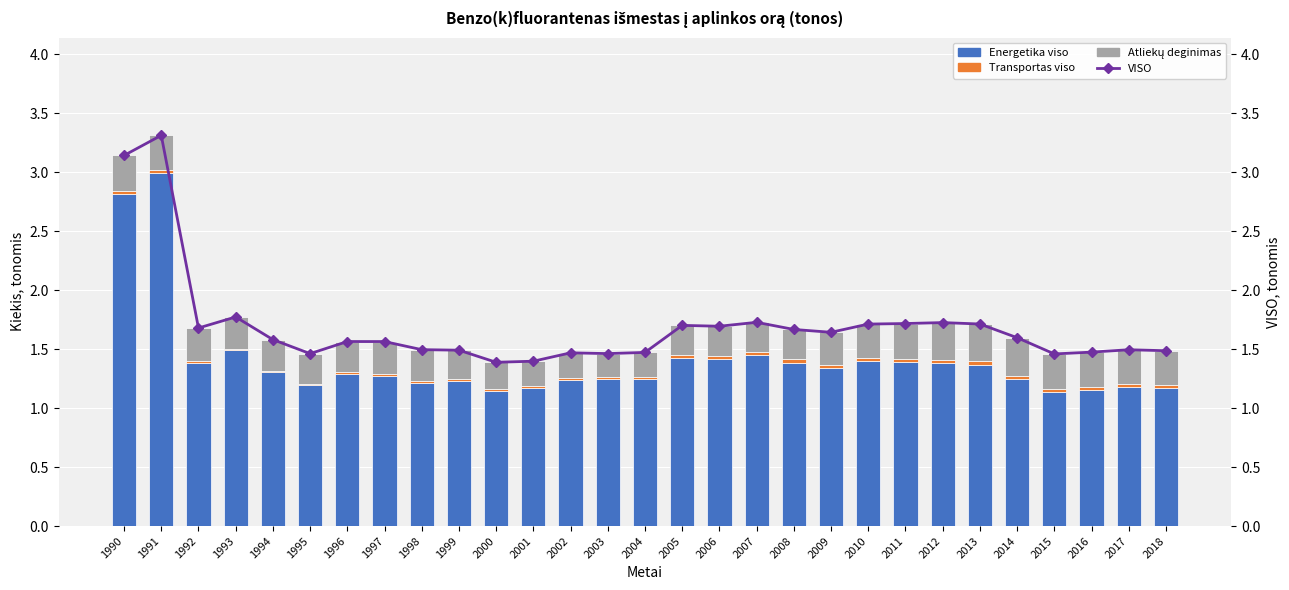

Is it true that Energetika viso equals 2.2 at 1997?

False